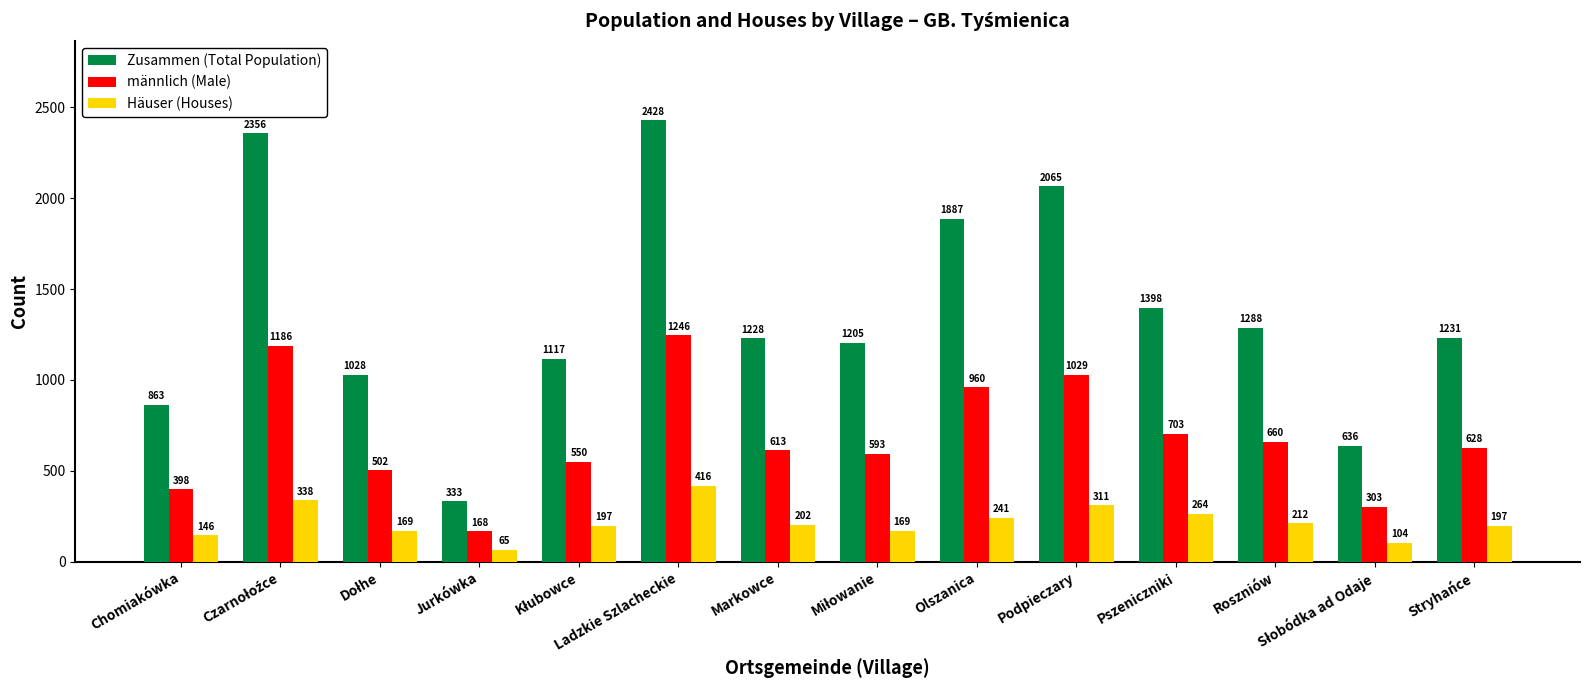

Does the chart contain stacked bars?

No